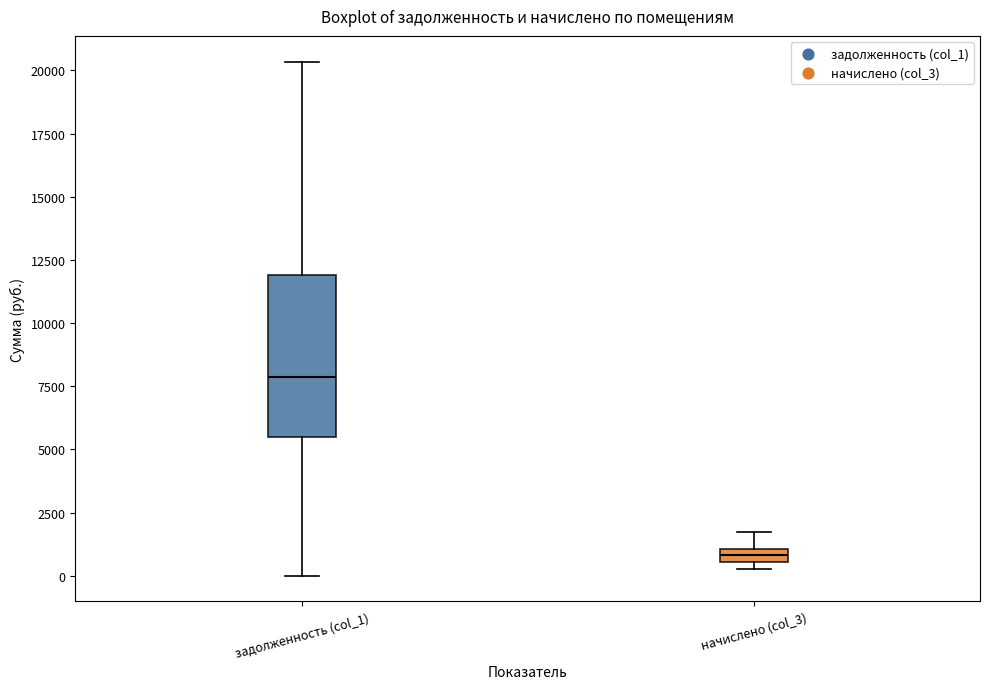

Which box is the tallest, from its lower edge to its upper edge?

задолженность (col_1)